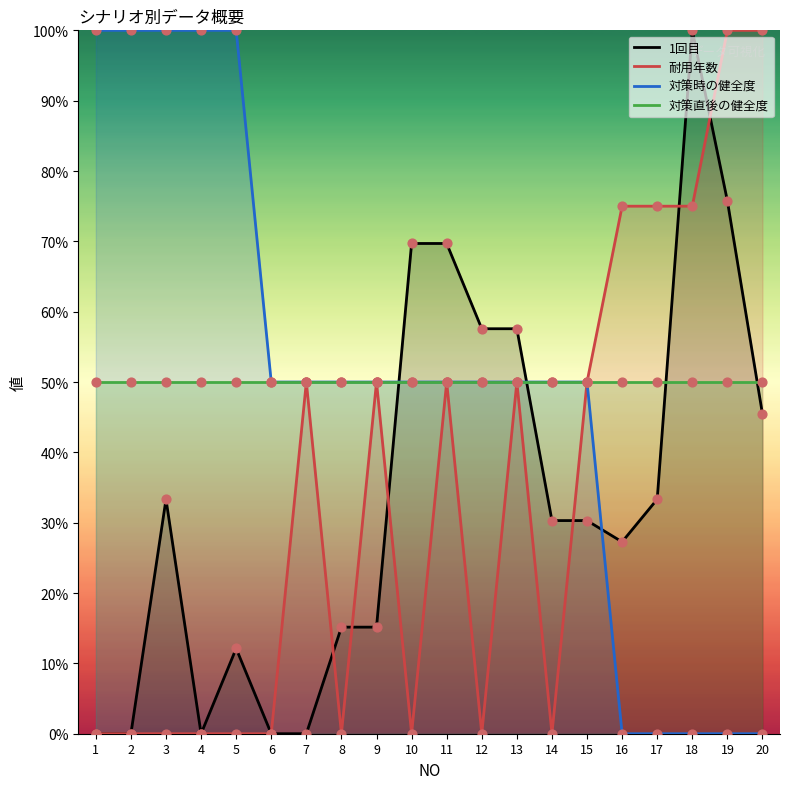

At how many categories does at least one series exceed 9?

20